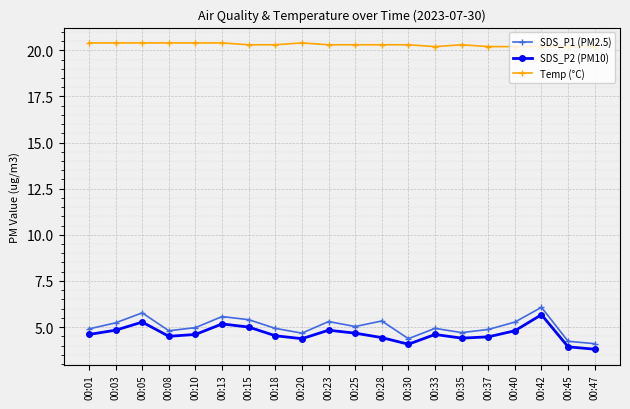

What is the sum of the Temp (°C) values at 00:33 and 00:40?

40.4